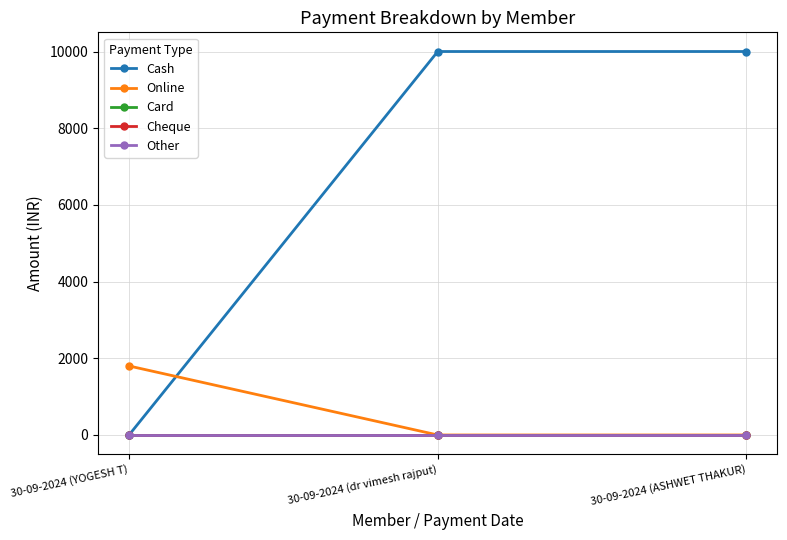

Is this an area chart (filled region under the line)?

No